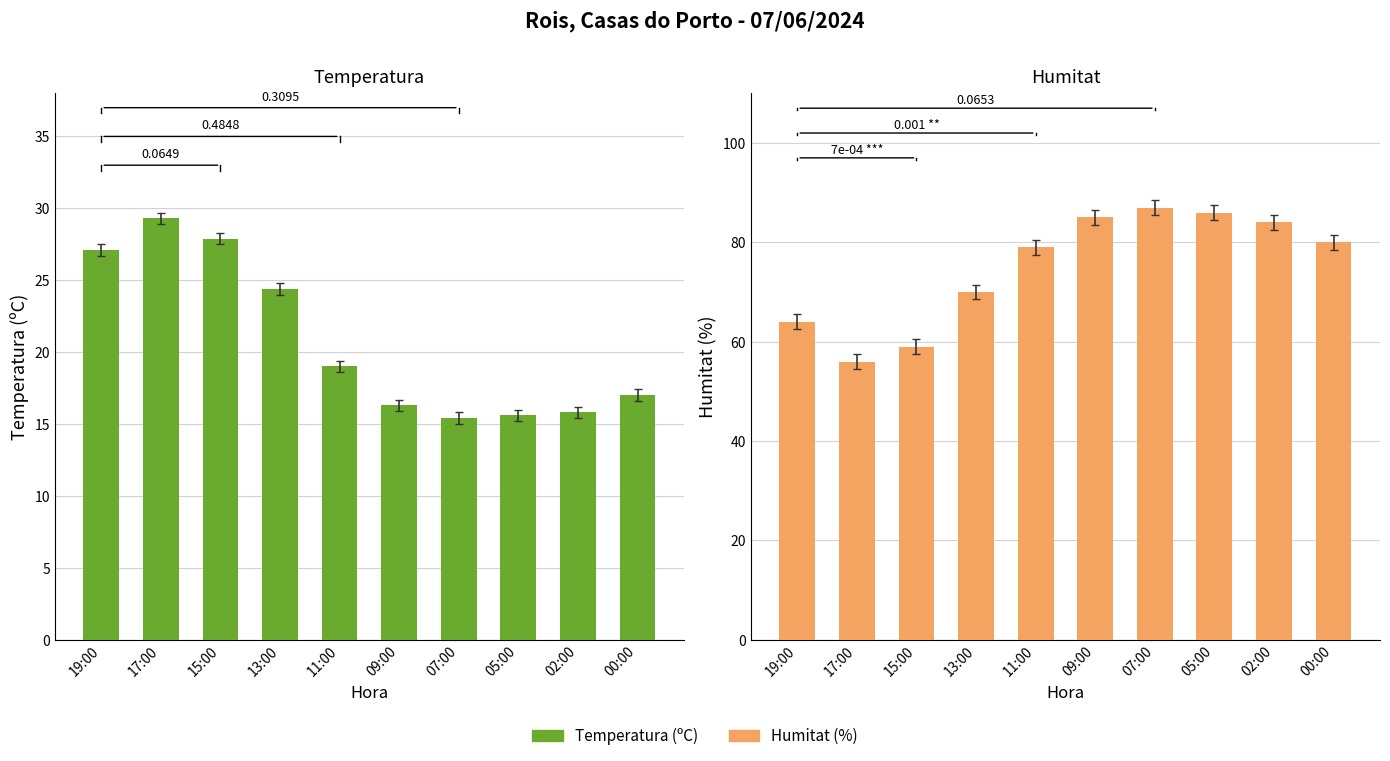

What is the sum of all Humitat (%) values?

750.0